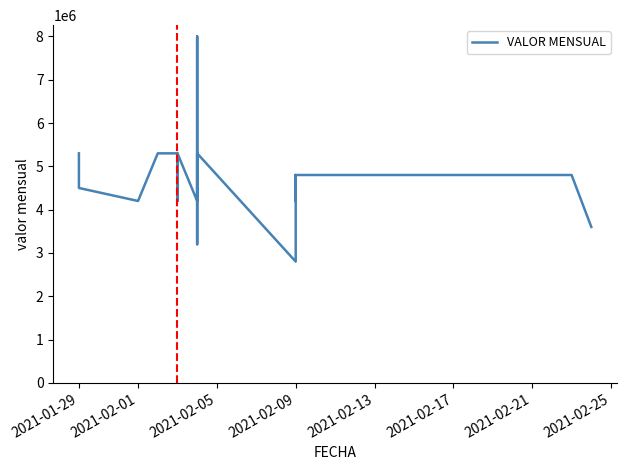

What is the smallest value displayed?

2800000